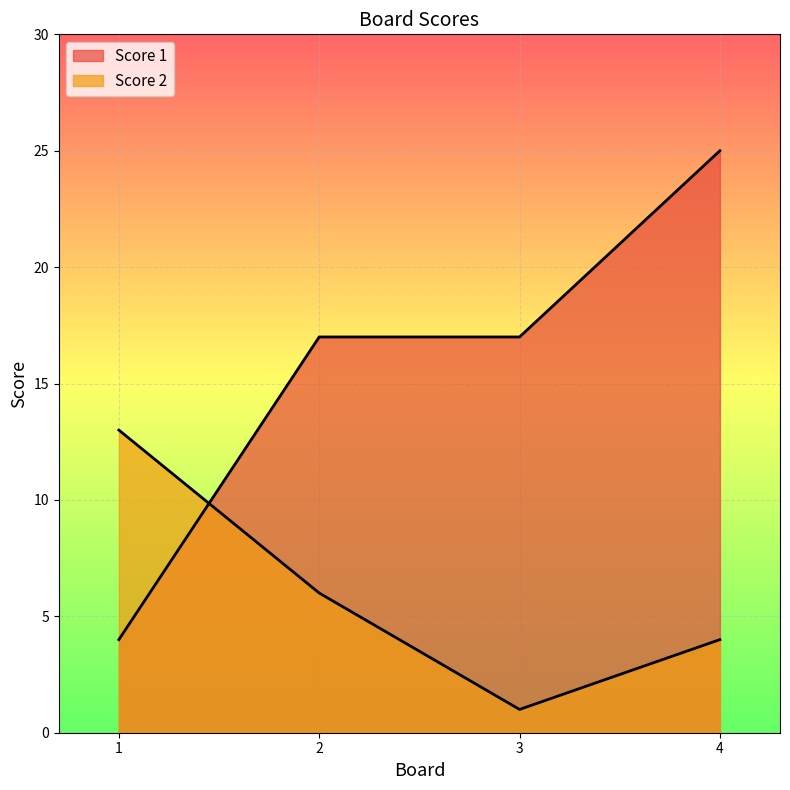

What are all the series names shown in the legend?

Score 1, Score 2